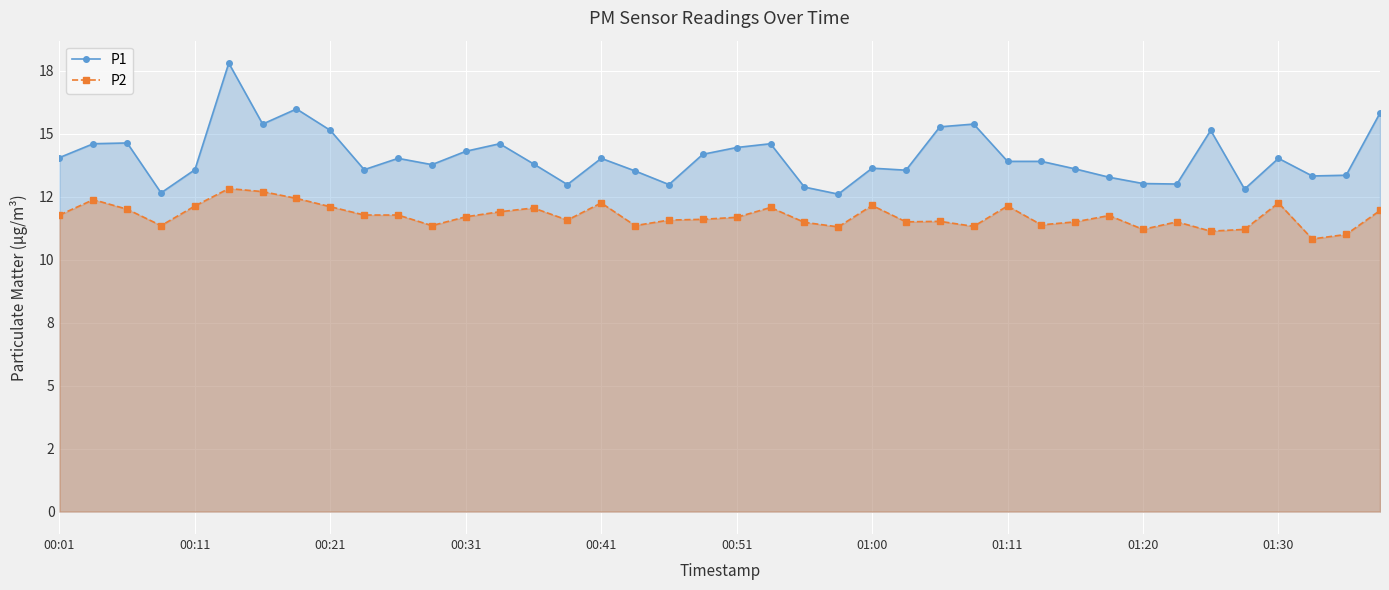

Read the P1 value at 31.

13.3